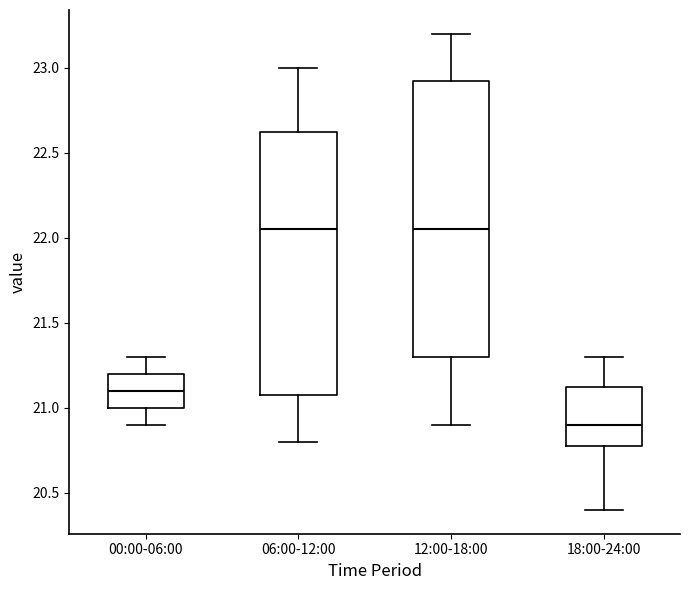

Reading left to right, read every box against the y-axis: the position of its median line, the range the box covers, and the ends of its whiskers. The values are not printed on the chart, so give them approximately, as read against the axis.

00:00-06:00: median 21.10, box 21.00 to 21.20, whiskers 20.90 to 21.30
06:00-12:00: median 22.05, box 21.10 to 22.65, whiskers 20.80 to 23.00
12:00-18:00: median 22.05, box 21.30 to 22.95, whiskers 20.90 to 23.20
18:00-24:00: median 20.90, box 20.80 to 21.15, whiskers 20.40 to 21.30